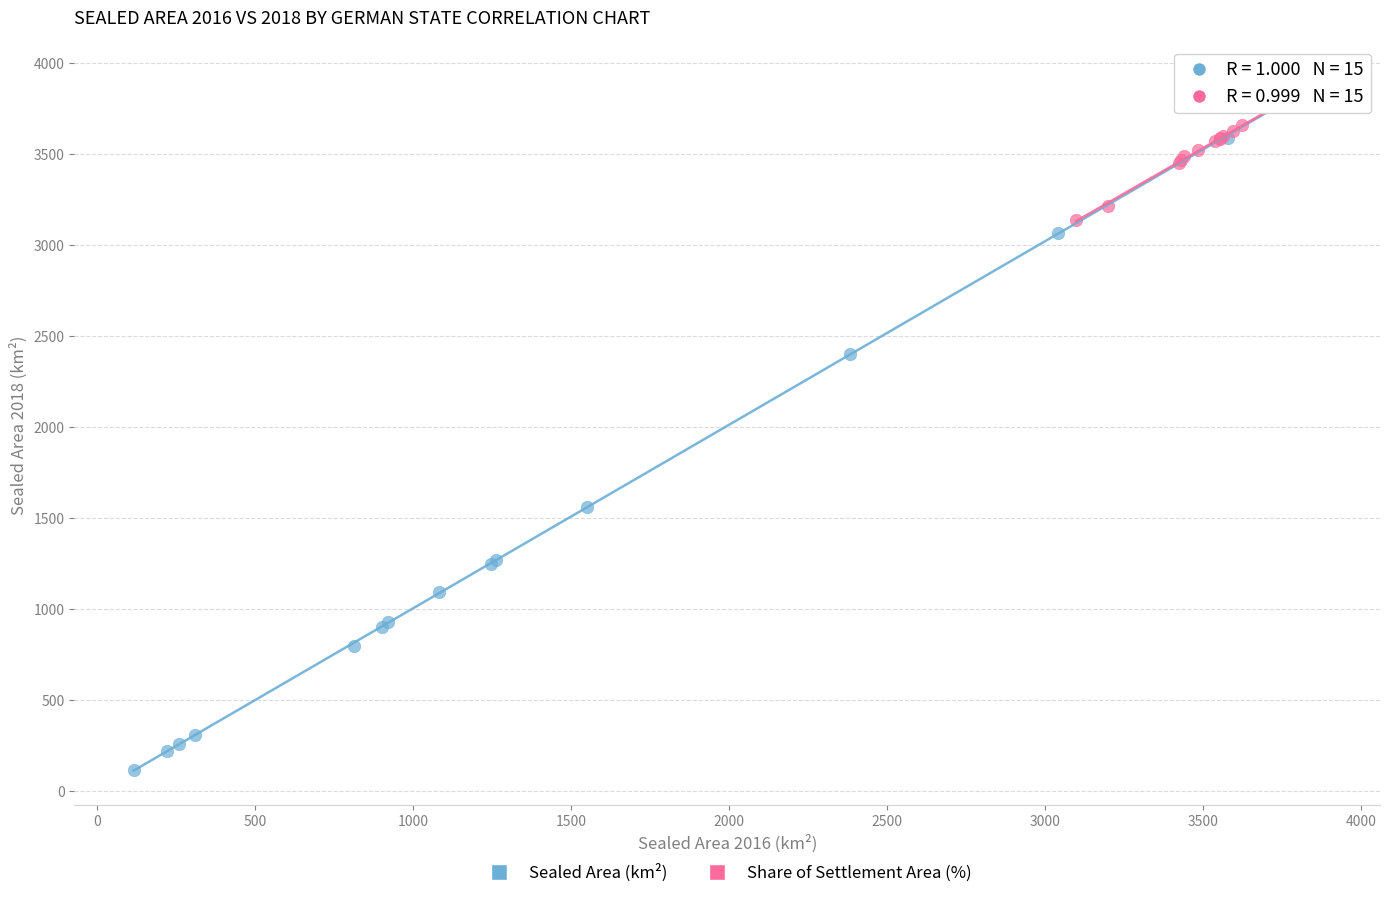

Which series has the widest spread of Y values?

Sealed Area (km²)